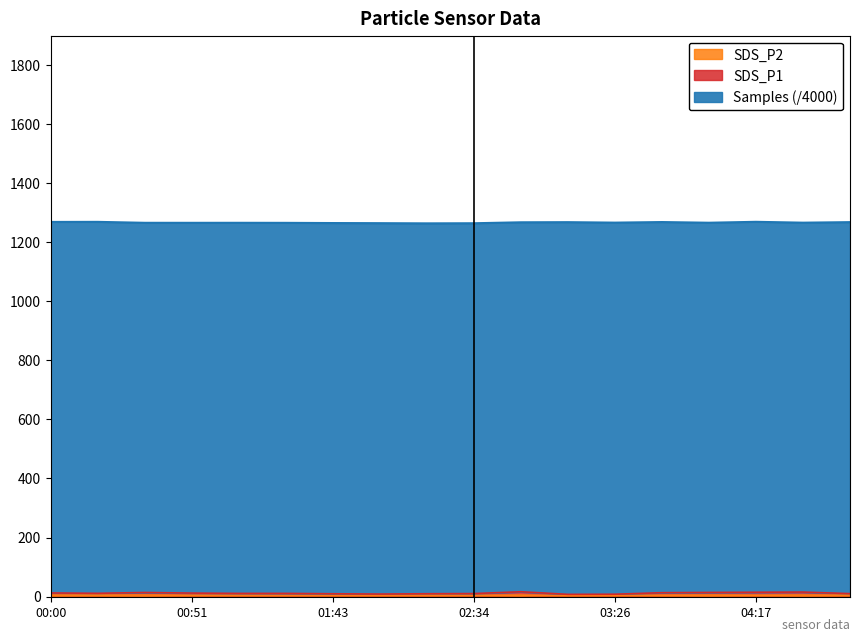

Which series has the largest total across all categories?

Samples